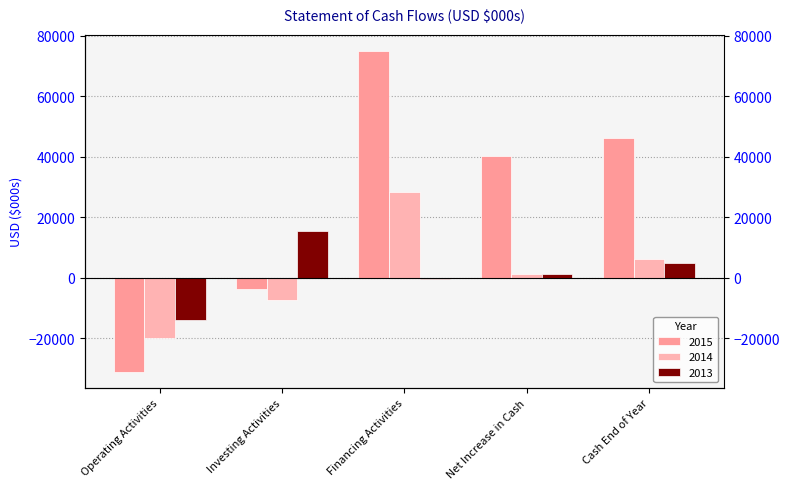

What is the sum of all 2013 values?

7249